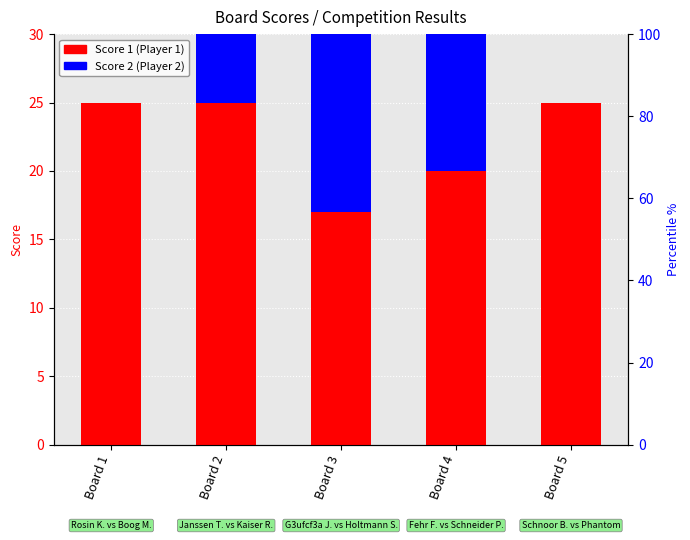

What is the sum of all Score 2 values?

46